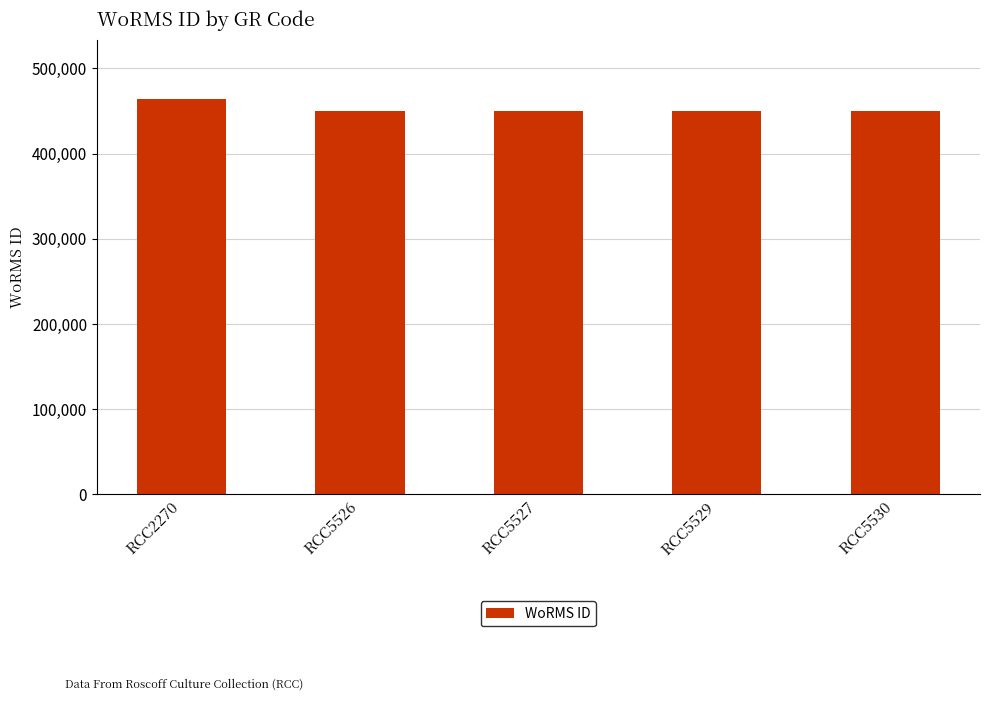

What value does the data have at RCC5526?

450612